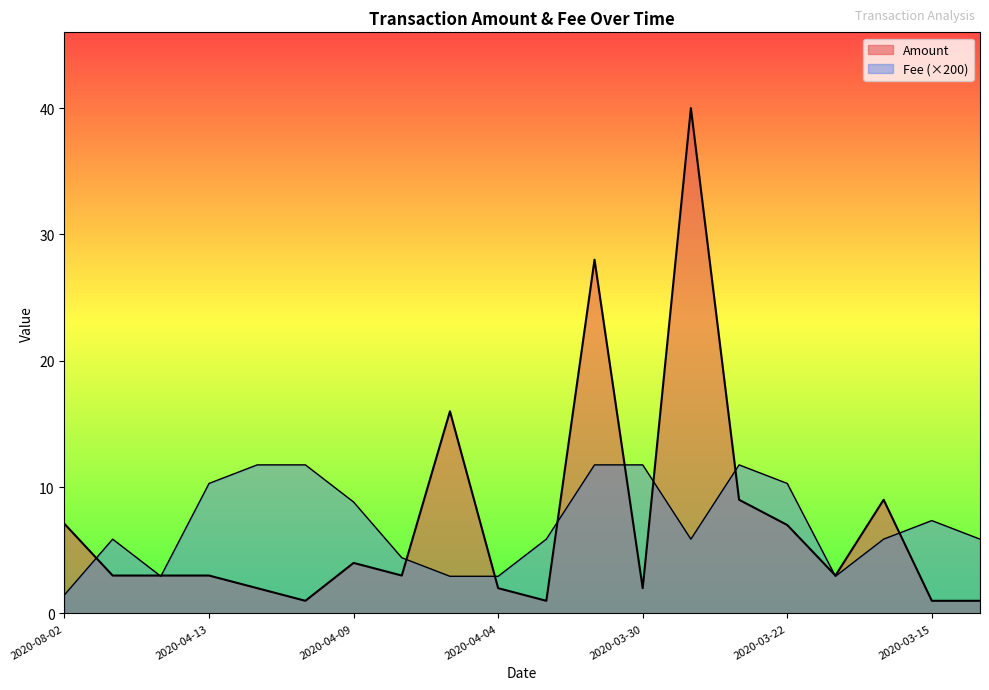

List the series in order of their overall mean, highest first.

Amount, Fee